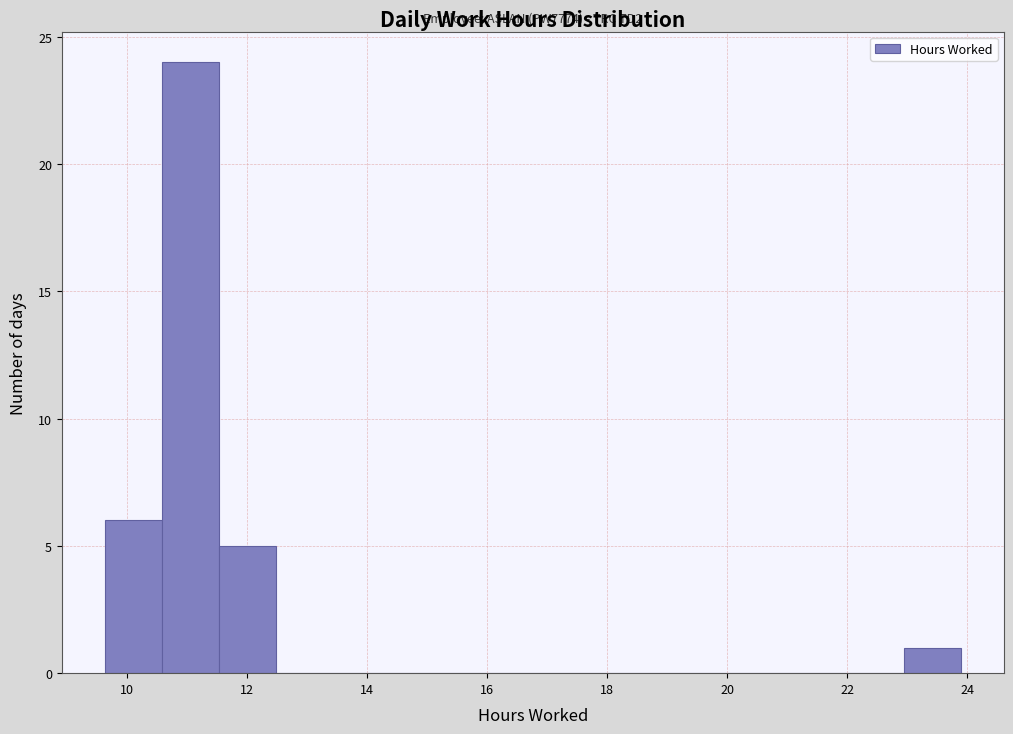

Which range on the x-axis has the tallest bar?

10.6 to 11.6